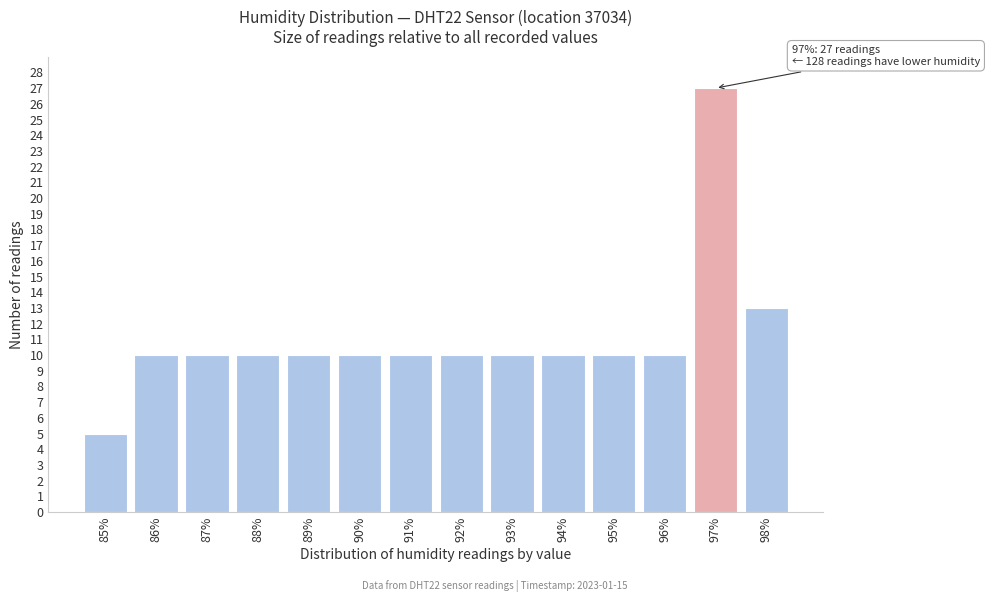

Over which range of the x-axis is the bar tallest?

96.5 to 97.5